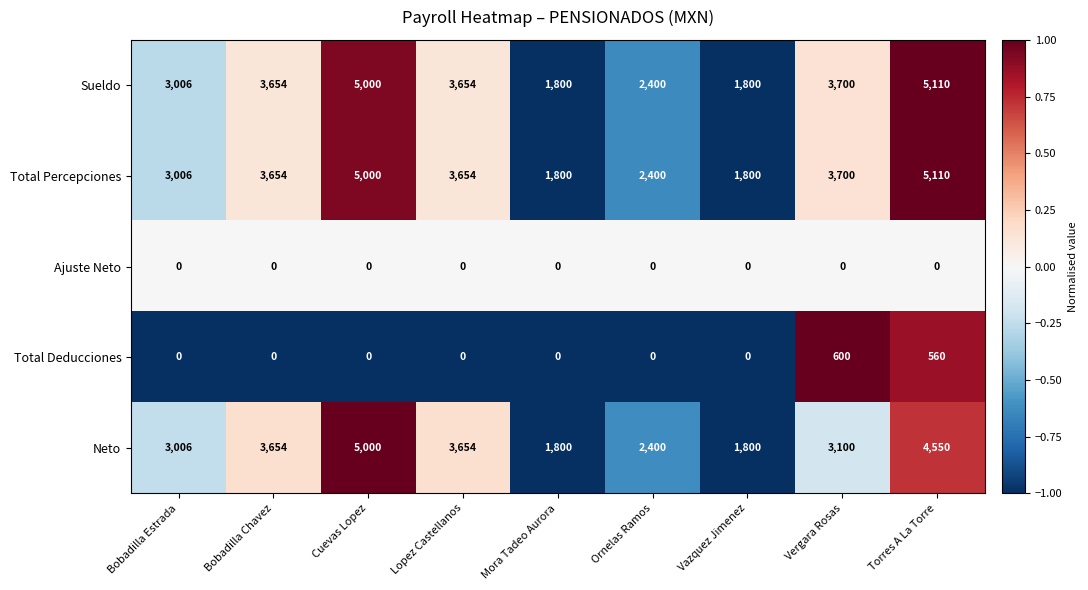

Which category has the highest value across all series?

Torres A La Torre